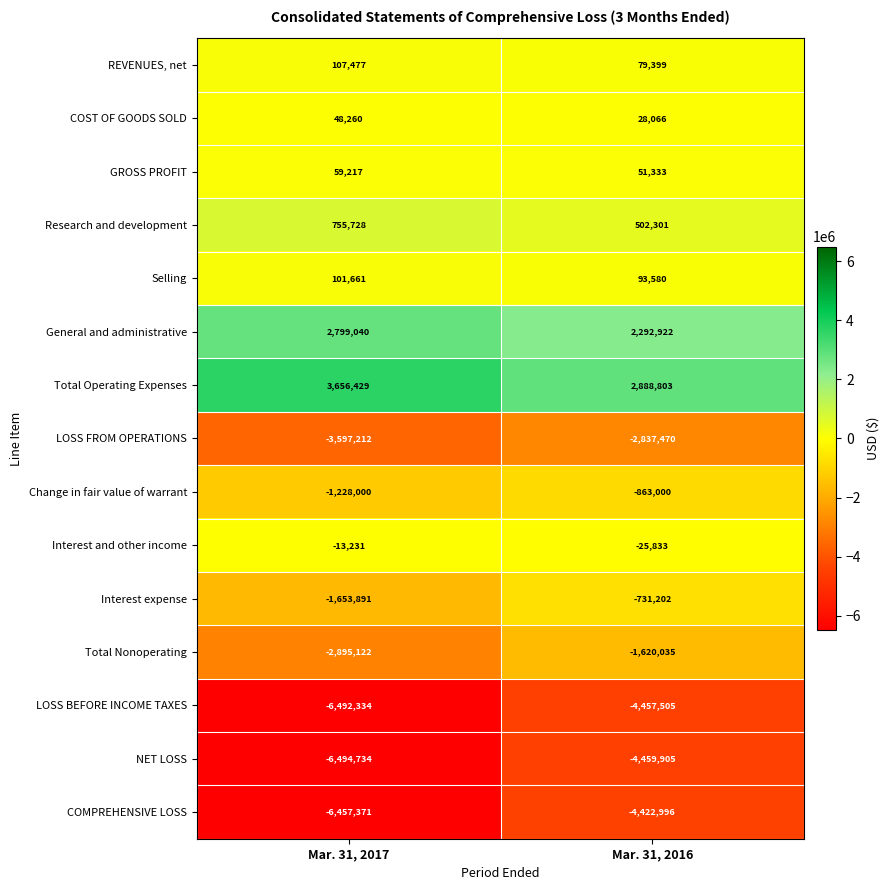

What is the sum of all Interest expense values?

-2385093